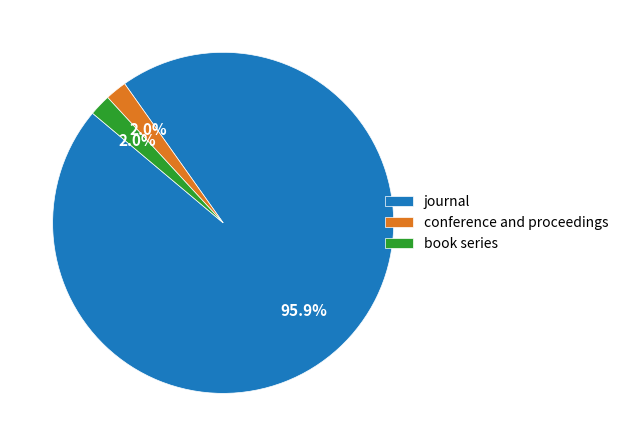

Does journal represent more than half of the total?

Yes